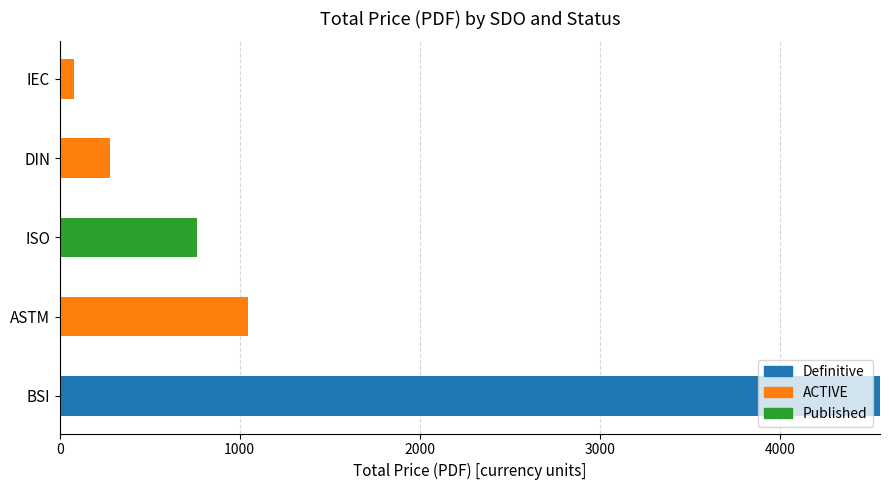

What is the total value across all series at BSI?

4557.0